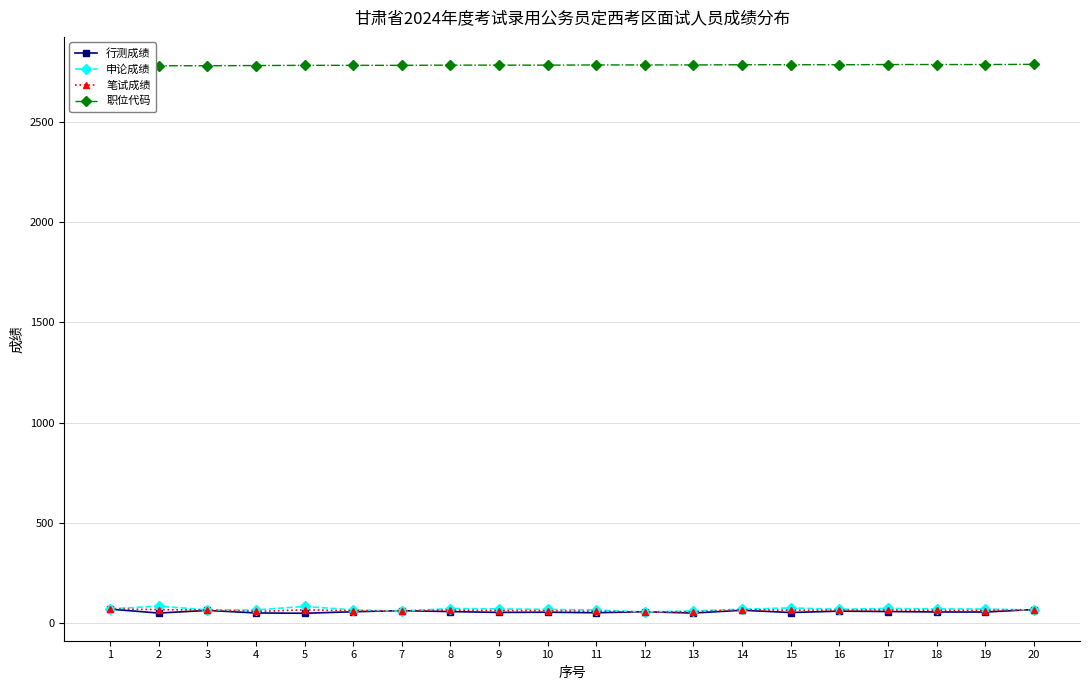

What is the difference between the maximum and minimum values in the 笔试成绩 series?

15.0